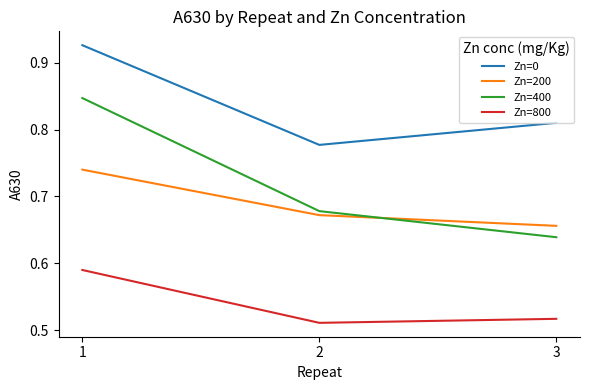

Rank the series by their maximum value, from highest to lowest.

Zn=0, Zn=400, Zn=200, Zn=800